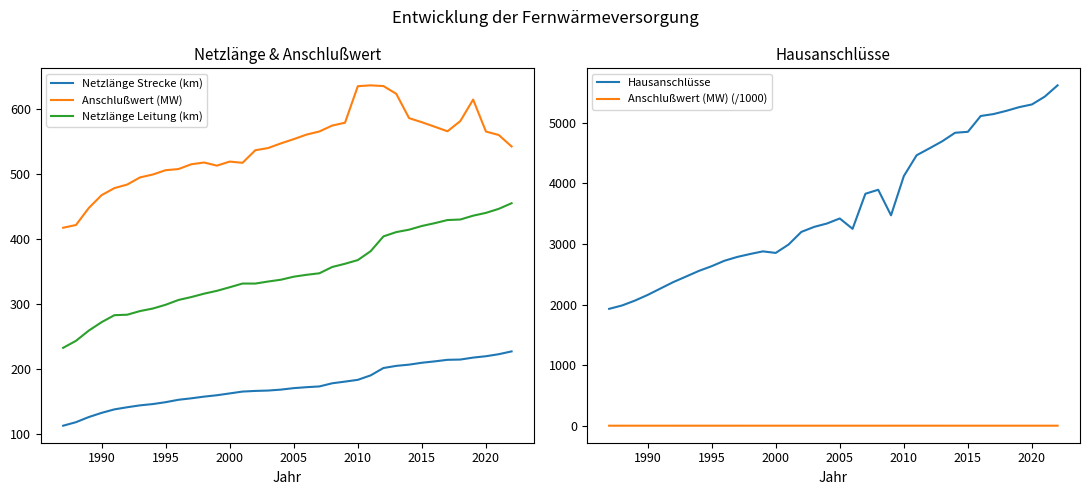

Is it true that Anschlußwert (MW) equals 633.6 at 1990?

False